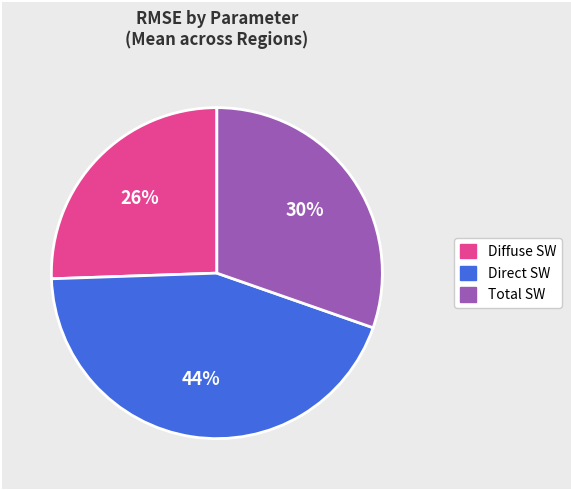

How many segments does this pie chart have?

3